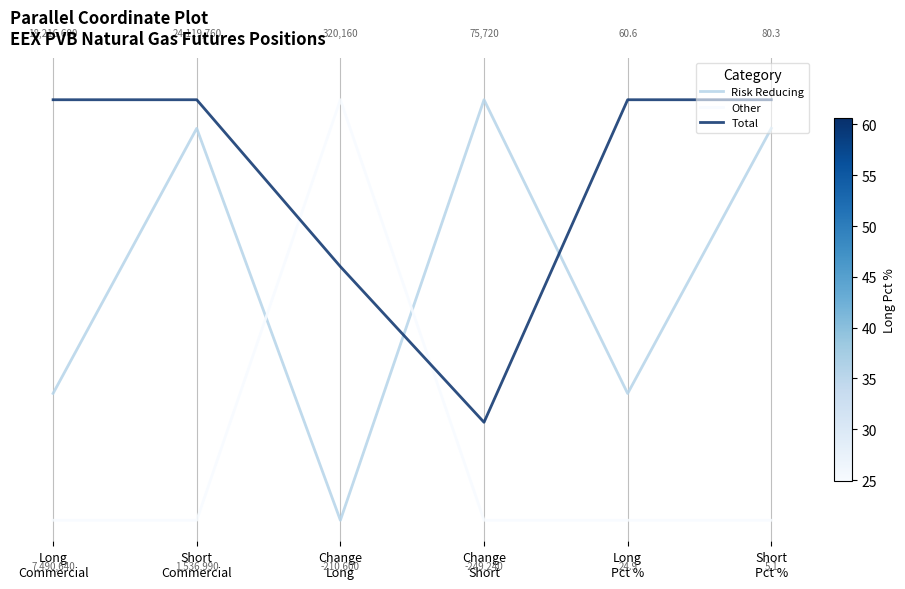

Between Short
Commercial and Long
Pct %, which series saw the biggest shift?

Risk Reducing